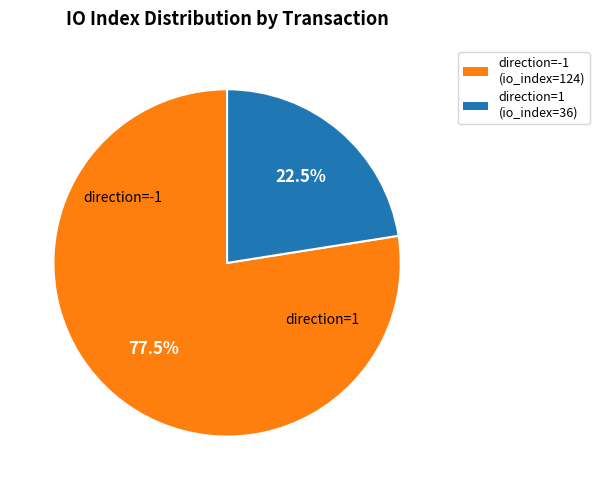

Rank the categories by value from highest to lowest.

direction=-1 (io_index=124), direction=1 (io_index=36)